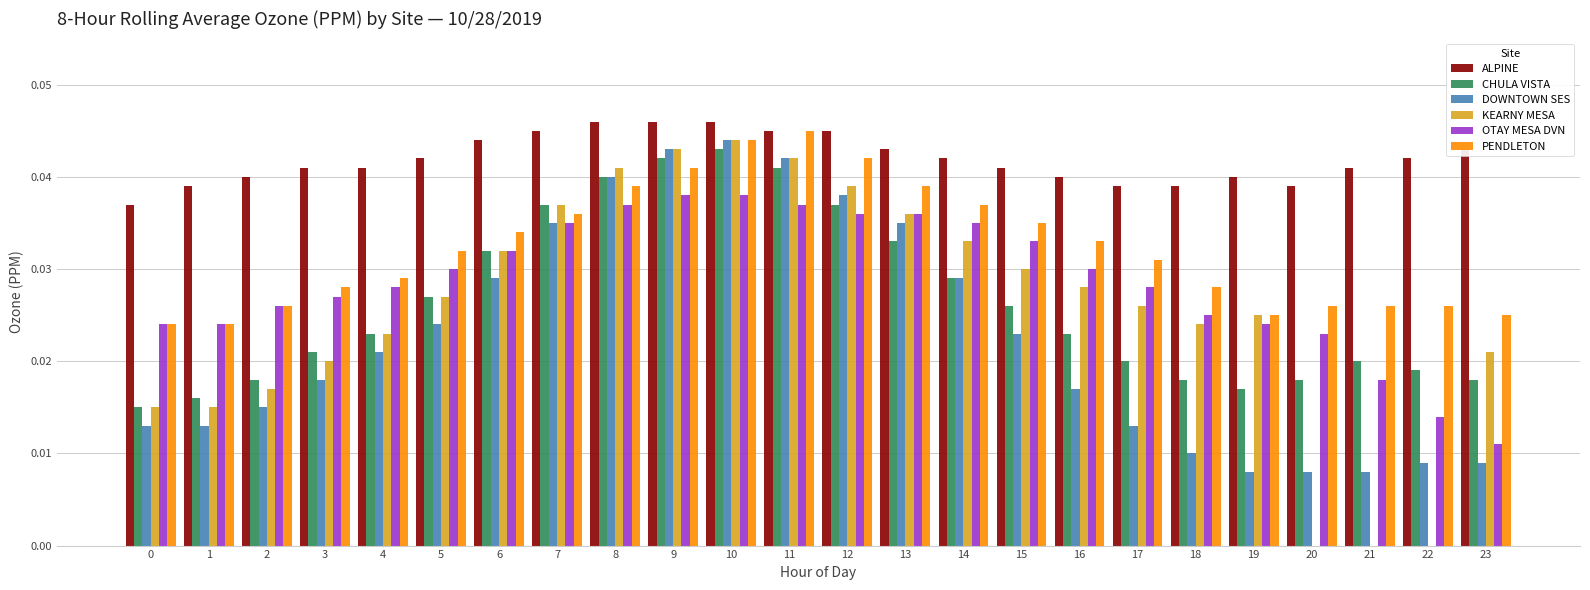

Is the value of ALPINE at 9 greater than the value of OTAY MESA DVN at 11?

Yes